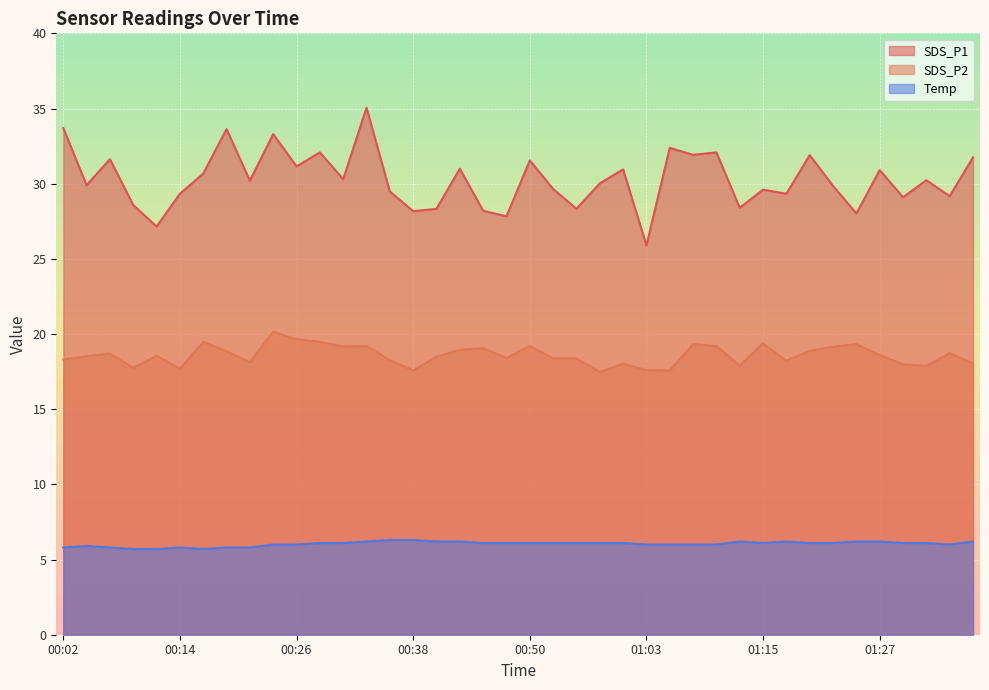

Between 00:09 and 01:15, which is larger?

01:15